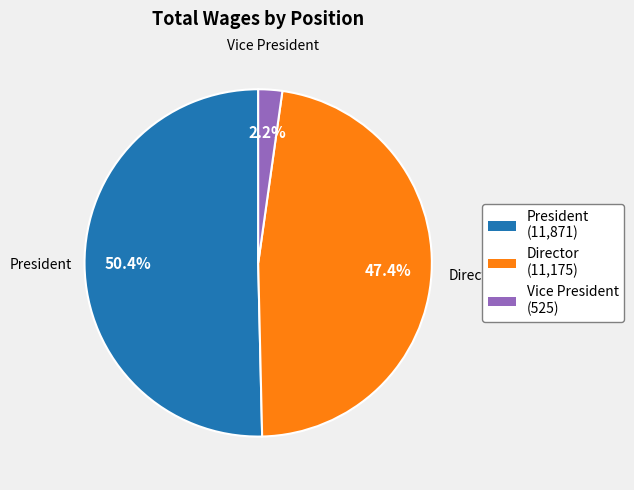

To the nearest percent, what is the average slice percentage?

33%